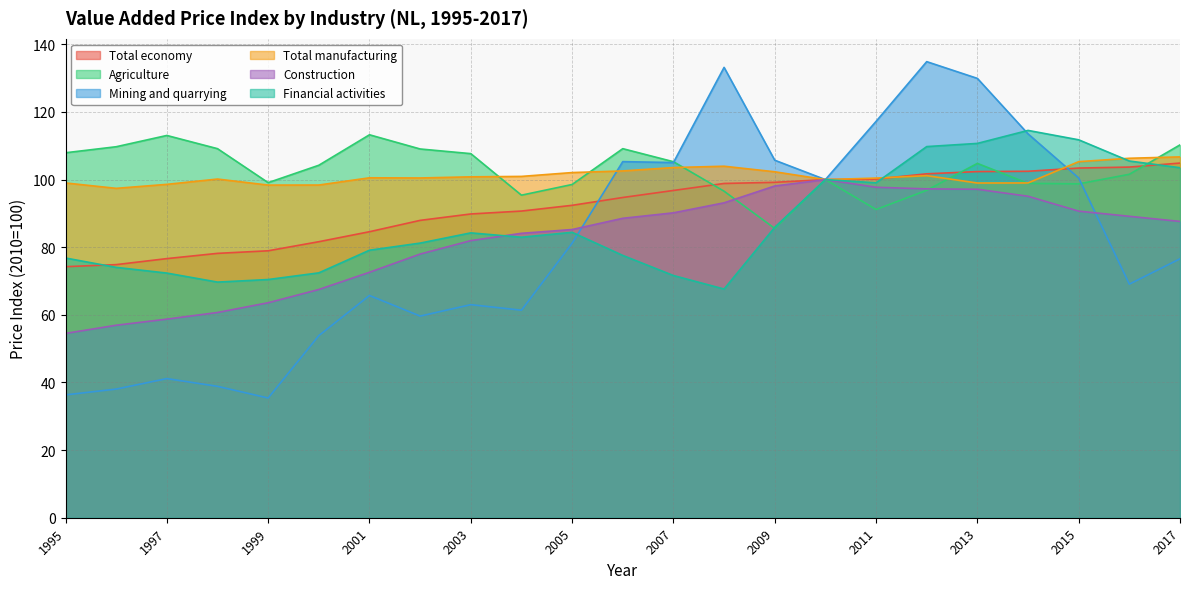

What is the sum of the Financial activities values at 2008 and 2002?

148.9